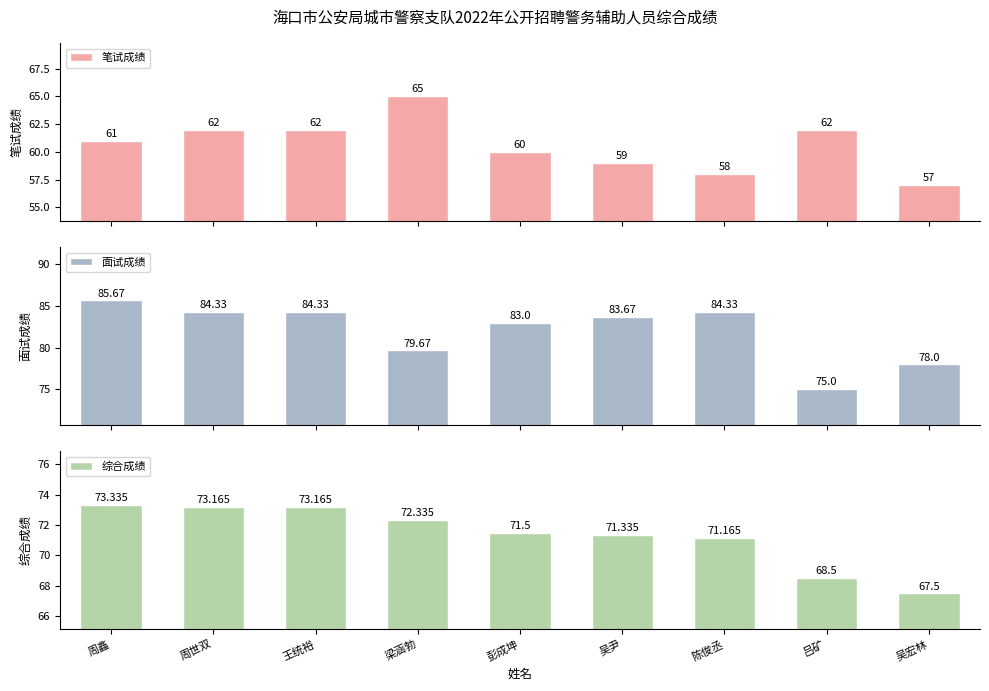

Reading left to right, what are all the values shown in this chart?

笔试成绩: 61.0	62.0	62.0	65.0	60.0	59.0	58.0	62.0	57.0
面试成绩: 85.7	84.3	84.3	79.7	83.0	83.7	84.3	75.0	78.0
综合成绩: 73.3	73.2	73.2	72.3	71.5	71.3	71.2	68.5	67.5